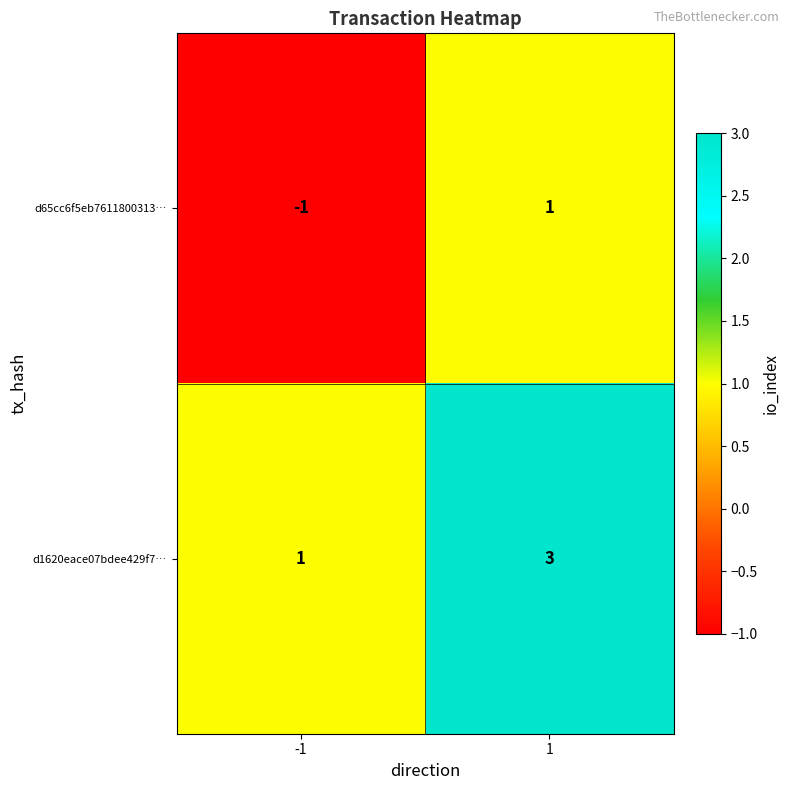

What is the total value across all series at 1?

4